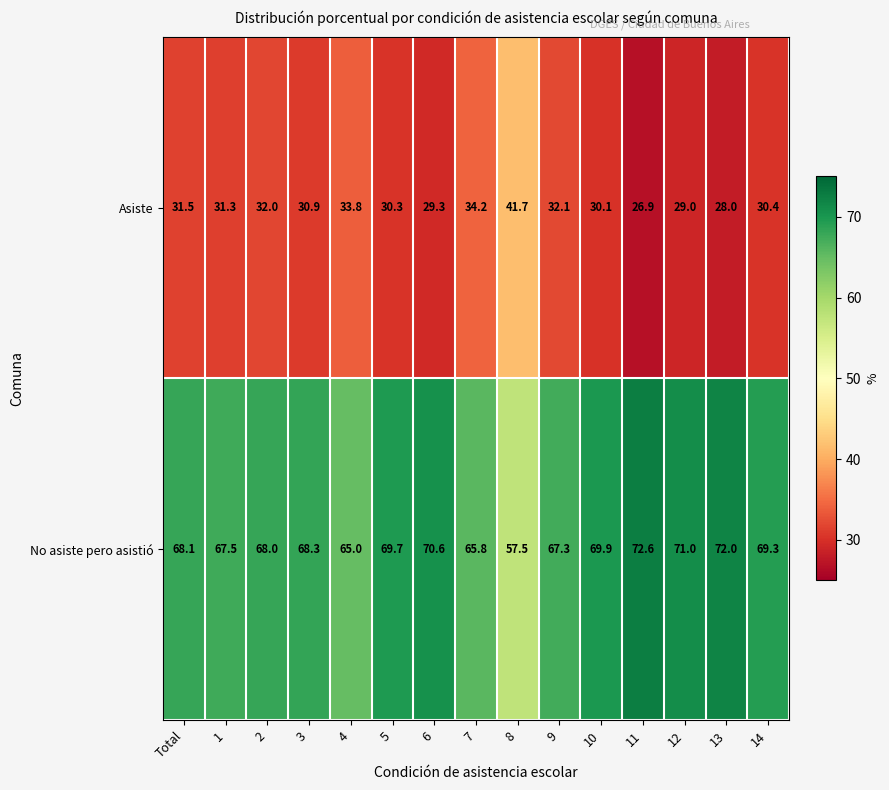

List the series in order of their overall mean, highest first.

No asiste pero asistió, Asiste